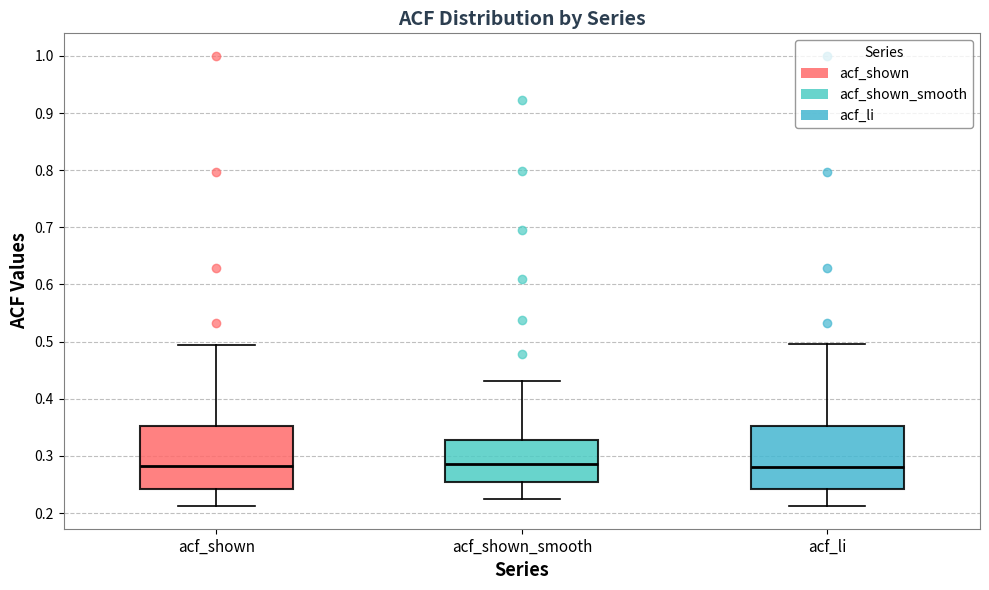

Where does the lower whisker of the box for acf_li end on the y-axis? The values are not printed on the chart, so give them approximately, as read against the axis.

0.21